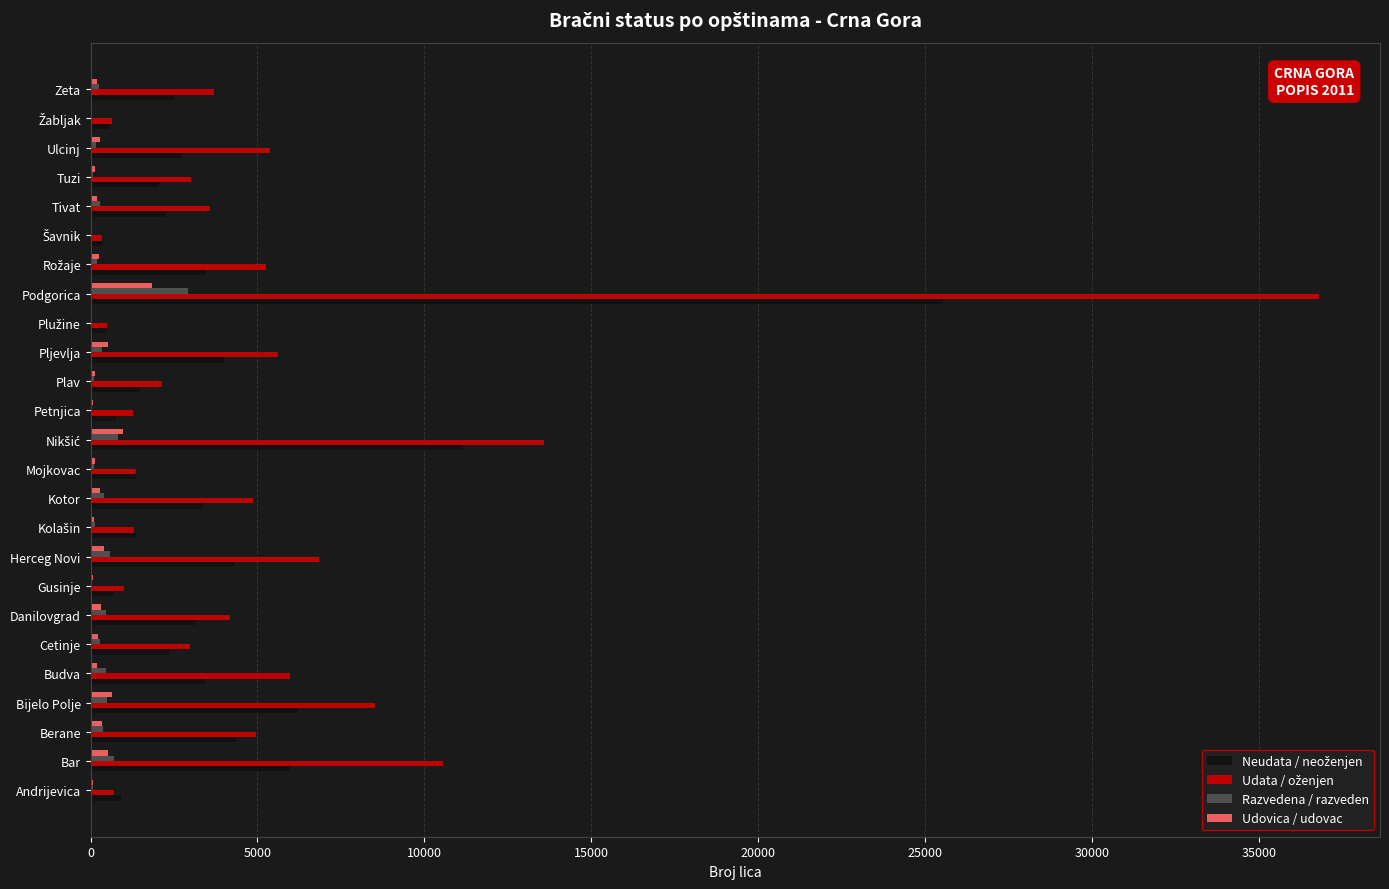

What is the sum of all Udovica / udovac values?

7963